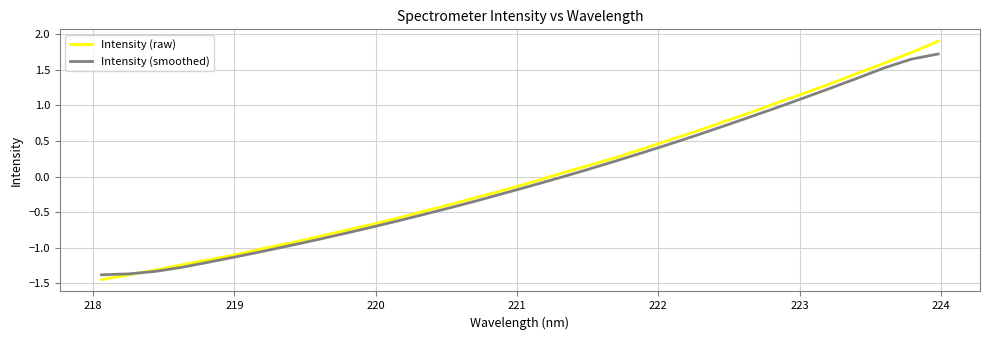

What is the greatest value displayed?

1.9